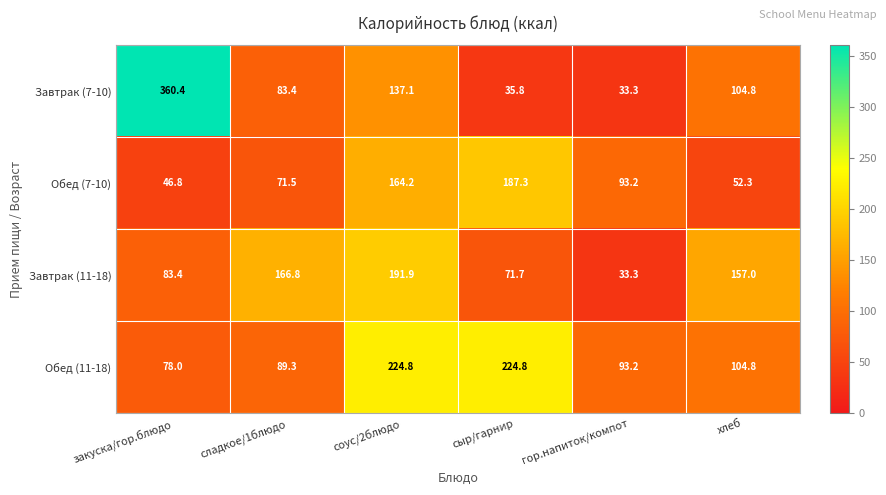

Rank the categories by Завтрак (11-18) value from lowest to highest.

гор.напиток/компот, сыр/гарнир, закуска/гор.блюдо, хлеб, сладкое/1блюдо, соус/2блюдо